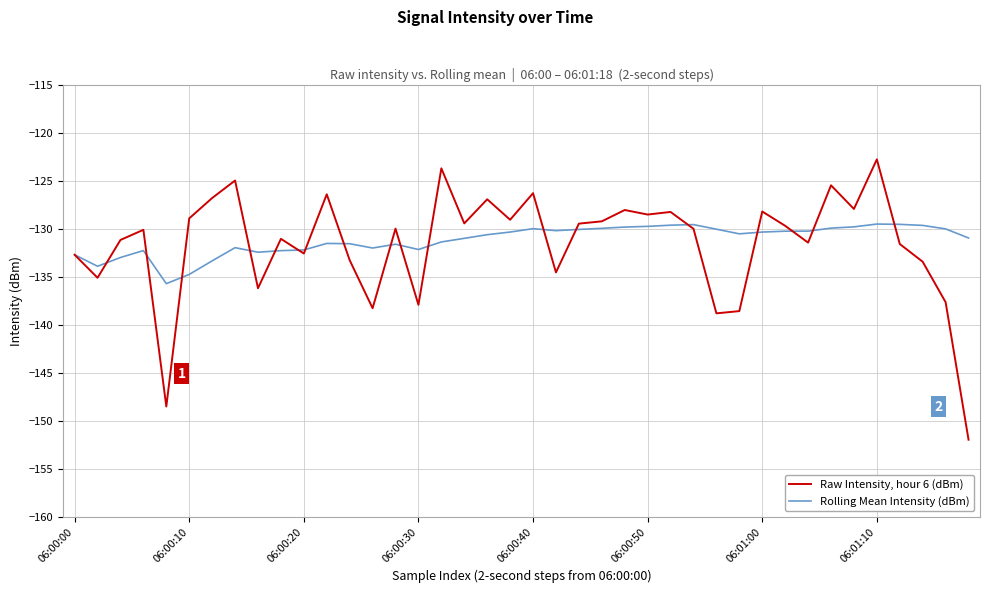

True or false: Raw Intensity, hour 6 (dBm) and Rolling Mean Intensity (dBm) intersect in this chart.

True